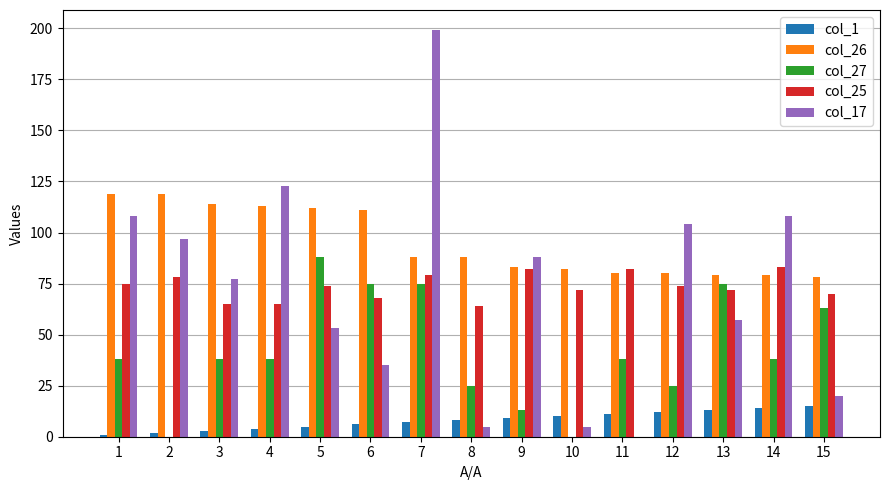

Is it true that col_26 equals 118 at 14?

False